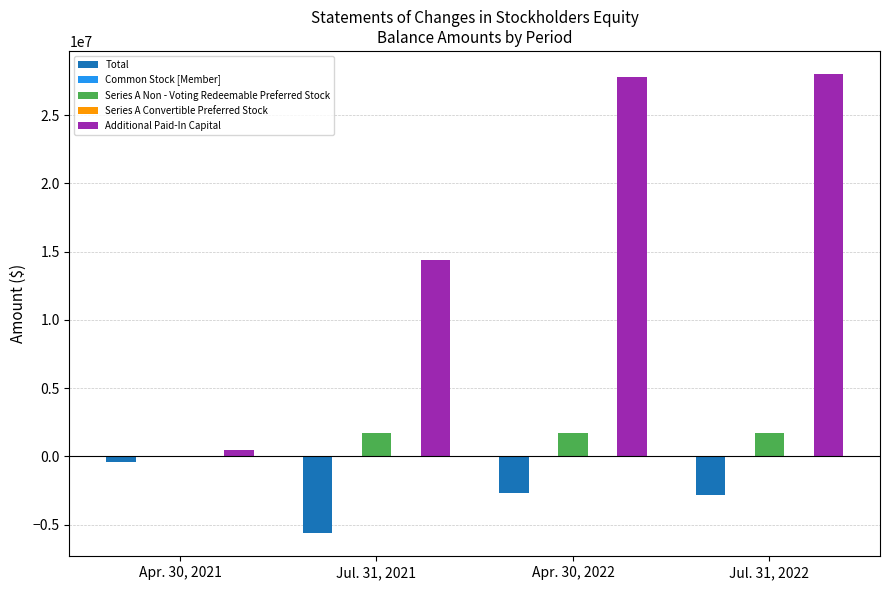

Which series changed the most between Jul. 31, 2021 and Apr. 30, 2022?

Additional Paid-In Capital